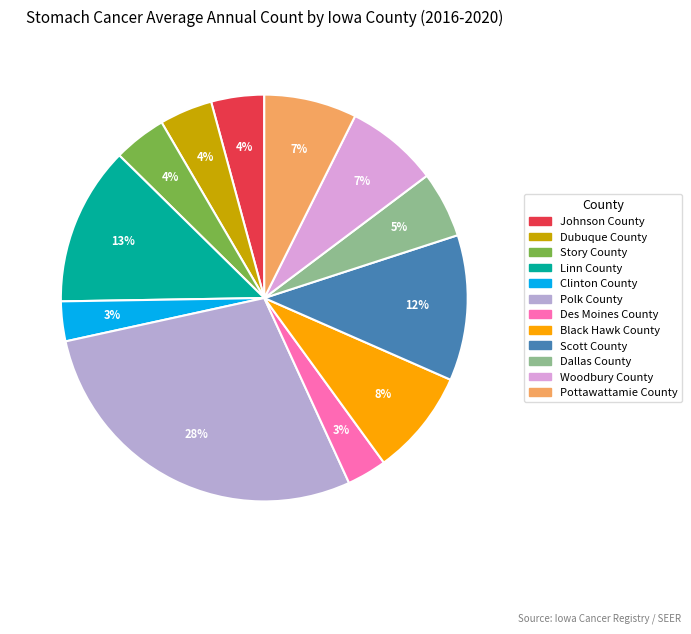

True or false: Johnson County accounts for 4% of the total.

True